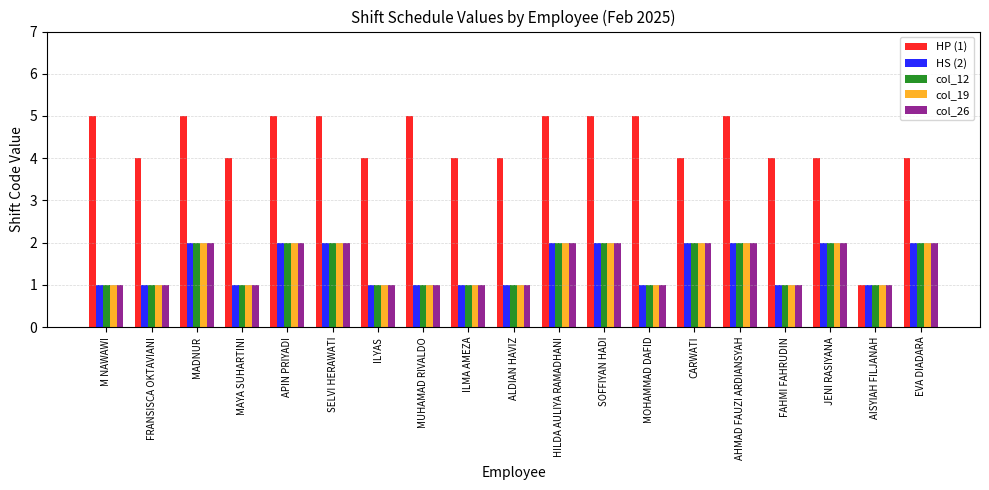

What is the average value of the HP (1) series?

4